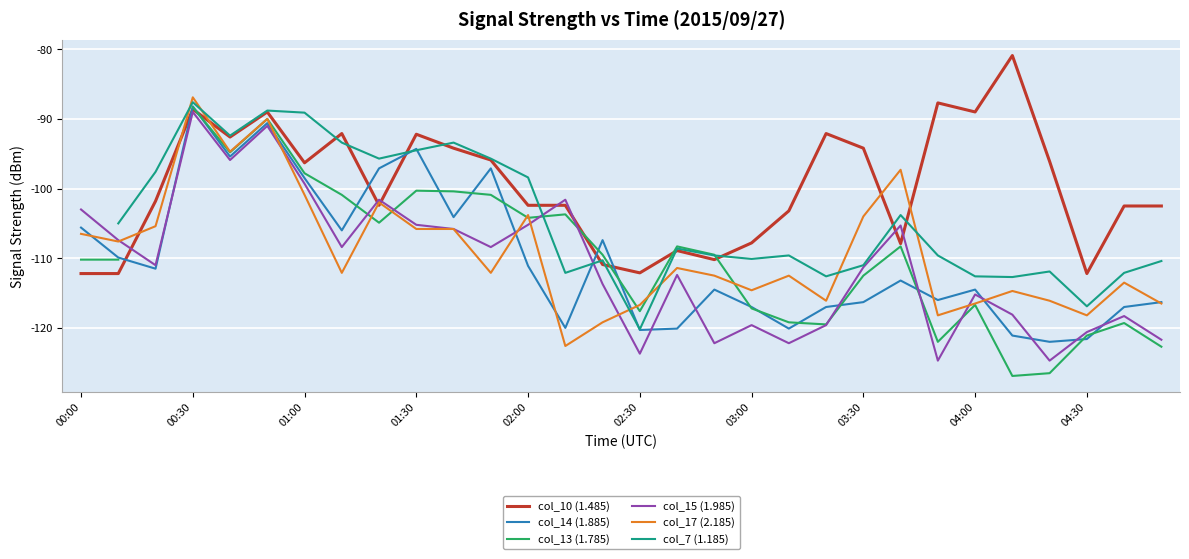

Which category has the highest value in the col_14 (1.885) series?

00:30